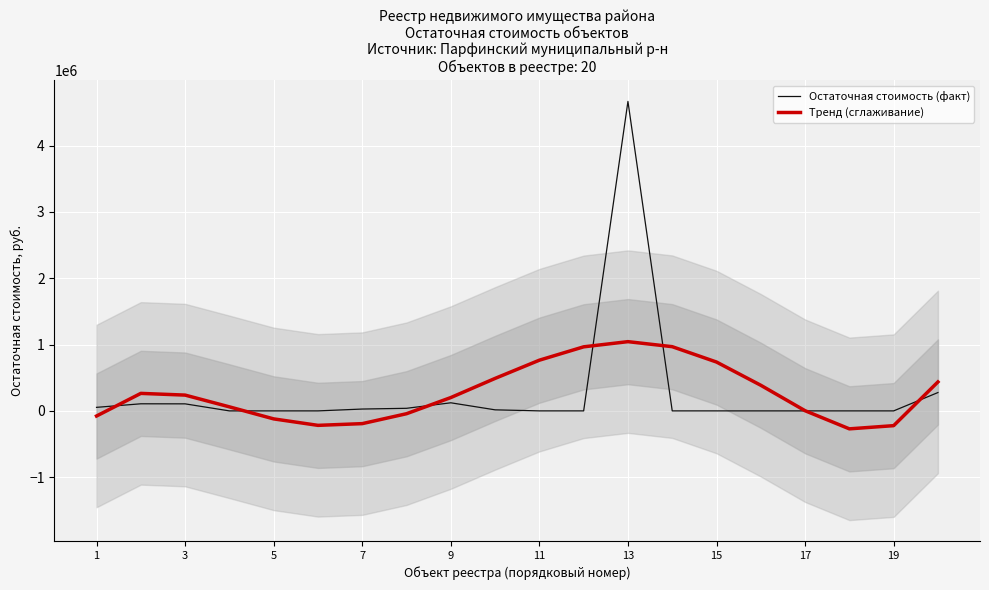

What is the highest value of the Остаточная стоимость (факт) series?

4667633.3